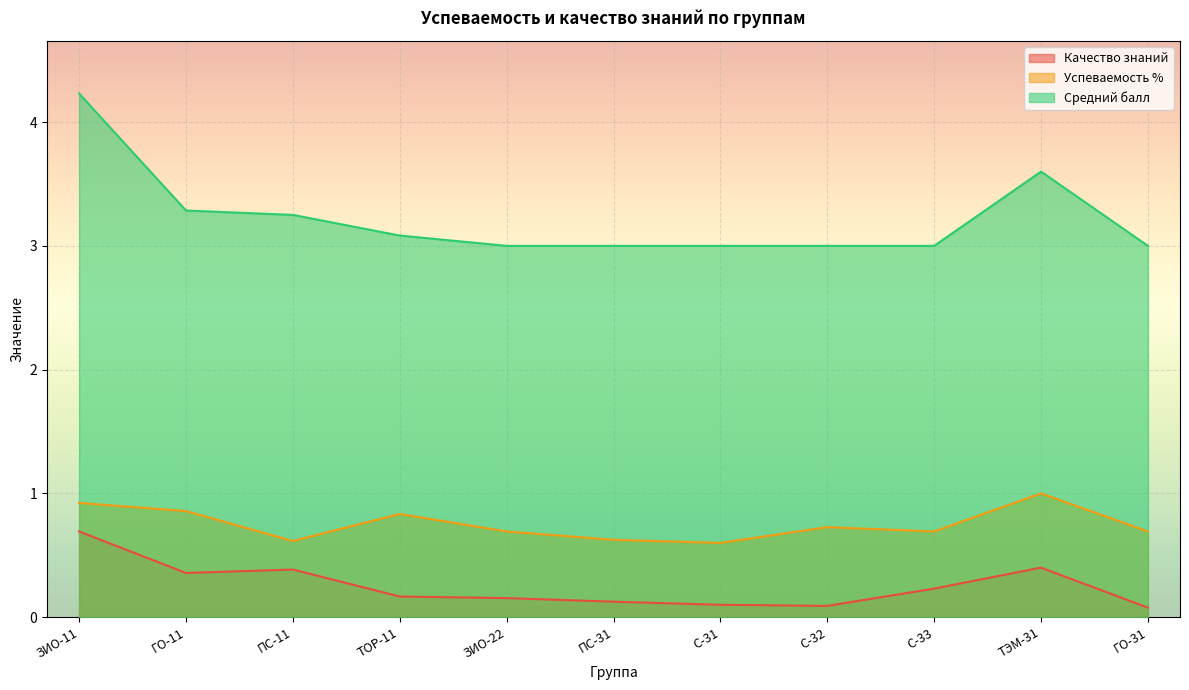

True or false: Качество знаний and Средний балл intersect in this chart.

False